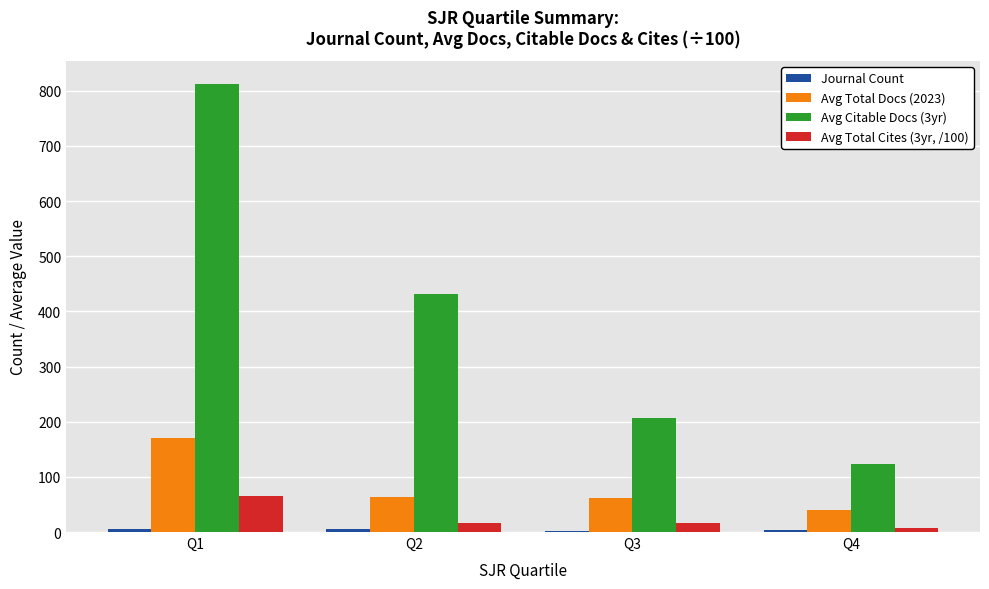

The value of Avg Citable Docs (3yr) at Q3 is 207. True or false?

True